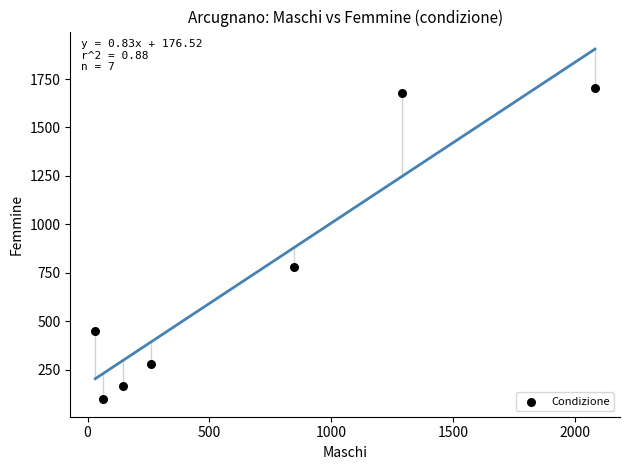

What is the average X value?

674.9